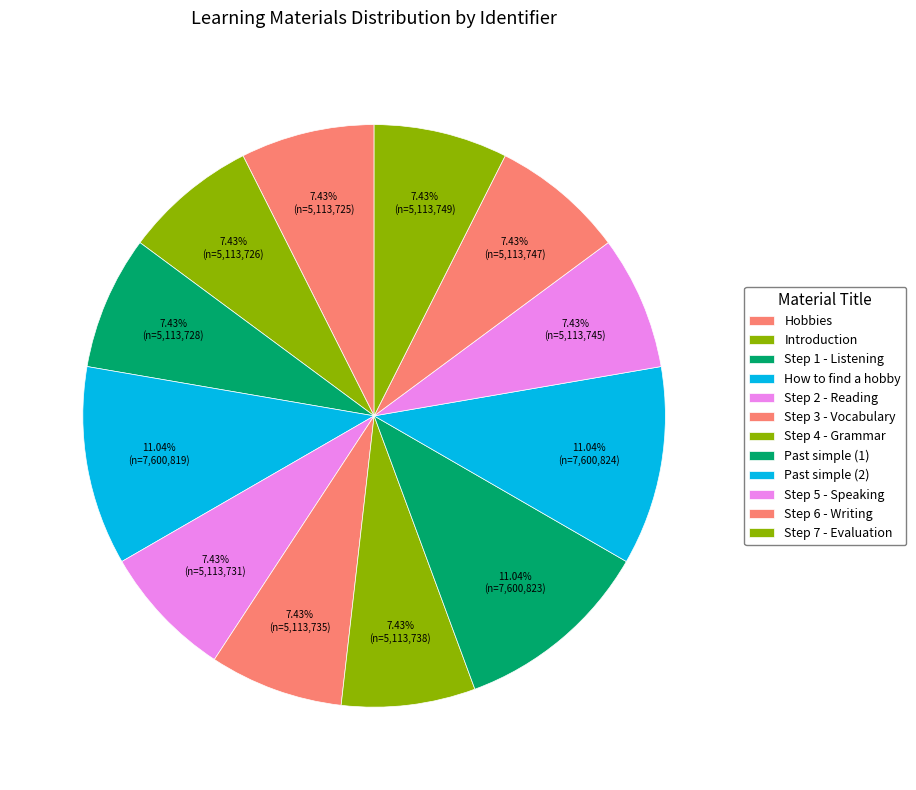

To the nearest percent, what is the average slice percentage?

8%